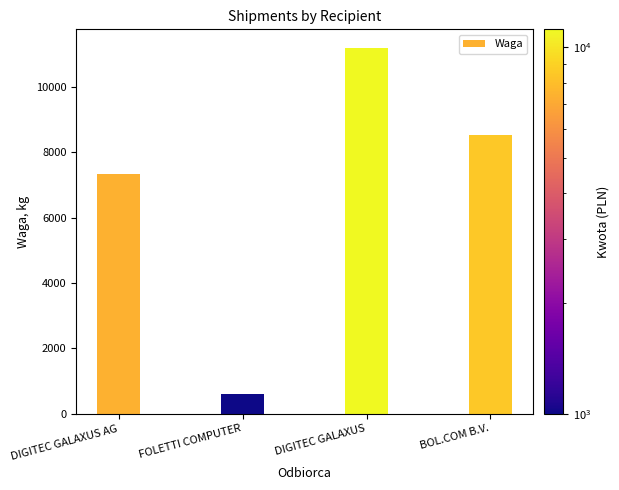

True or false: the data shows 607 at FOLETTI COMPUTER.

True